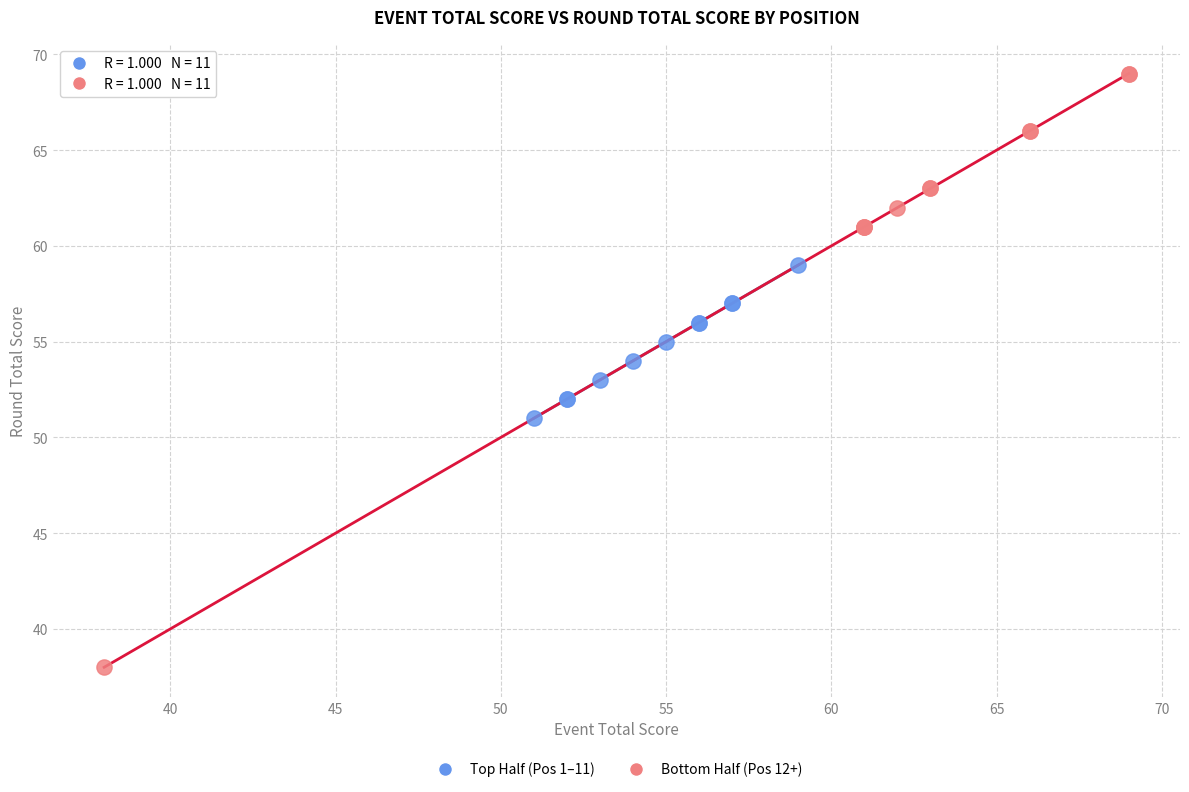

Which series reaches the maximum Y coordinate?

Bottom Half (Pos 12+)